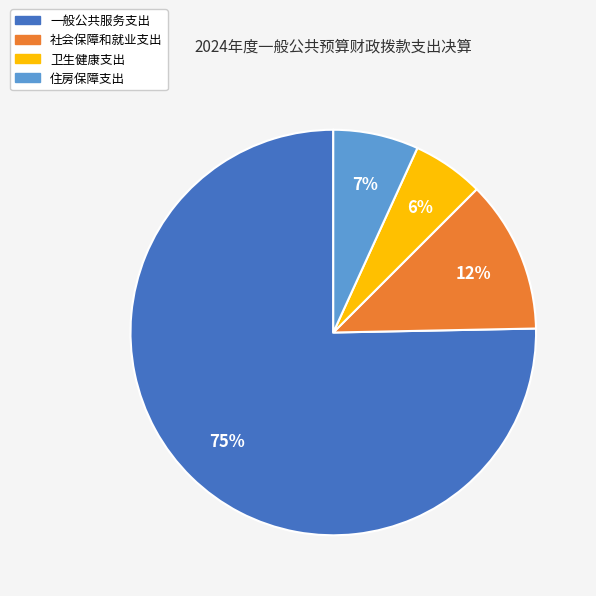

Combined, do 住房保障支出 and 一般公共服务支出 account for over 50%?

Yes